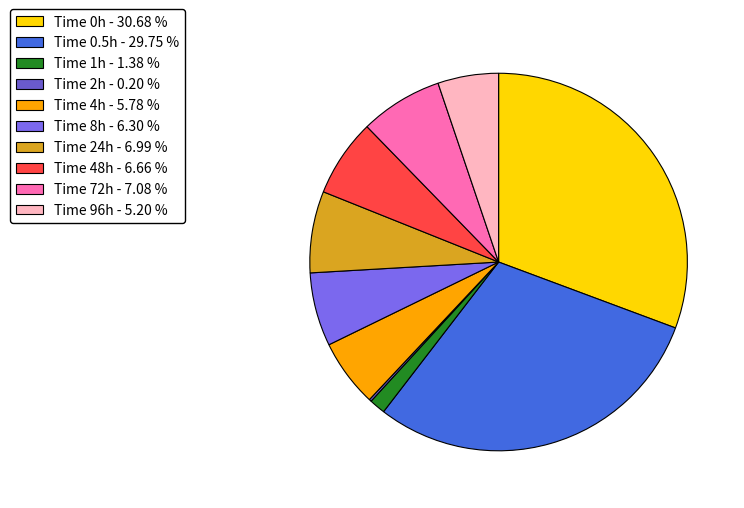

Is there any slice that represents more than half of the pie?

No